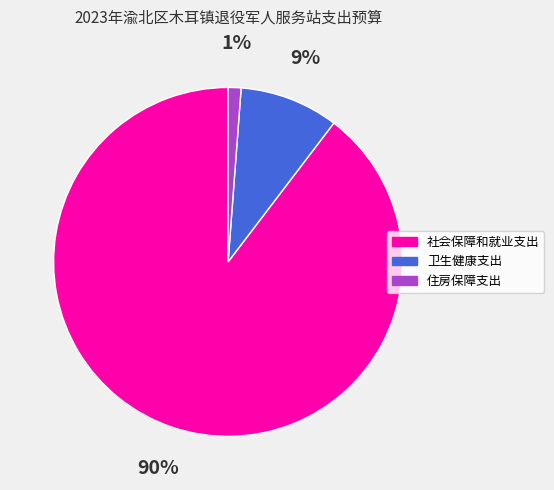

How many segments does this pie chart have?

3